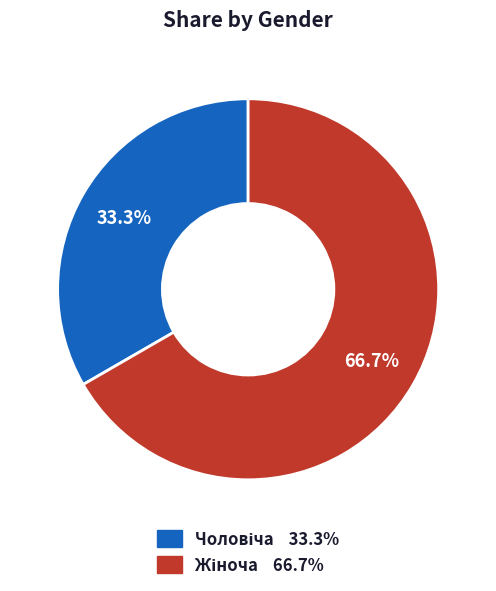

Is there a majority slice in this chart?

Yes